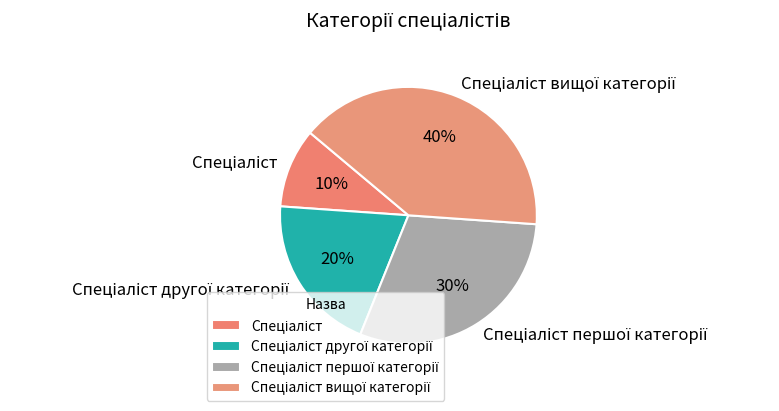

To the nearest percent, what is the difference between the largest and smallest slice percentages?

30%